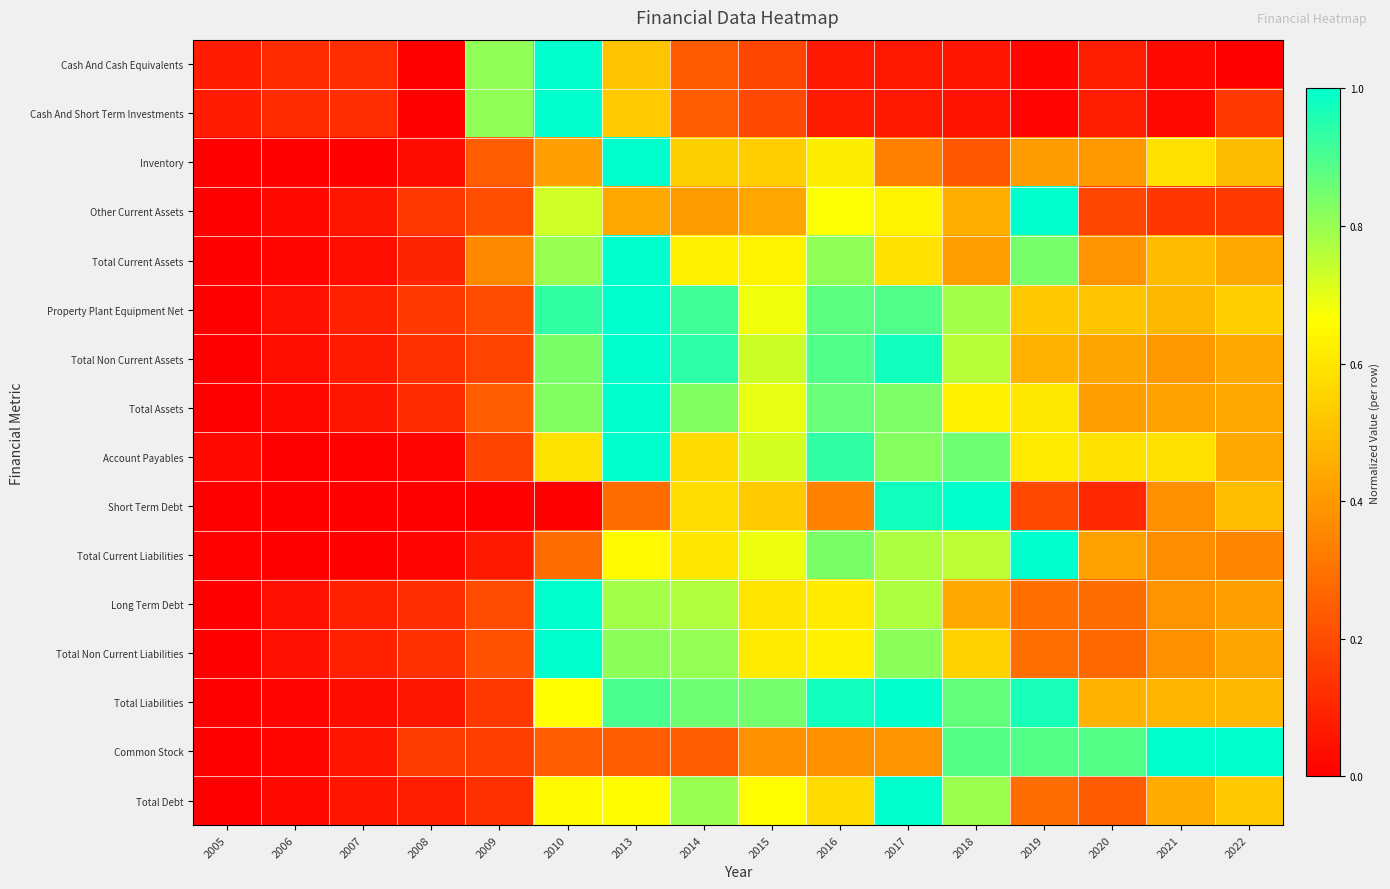

At 2010, list the series in order from largest to smallest.

Cash And Cash Equivalents, Cash And Short Term Investments, Long Term Debt, Total Non Current Liabilities, Property Plant Equipment Net, Total Non Current Assets, Total Assets, Total Current Assets, Other Current Assets, Total Liabilities, Total Debt, Account Payables, Inventory, Total Current Liabilities, Common Stock, Short Term Debt